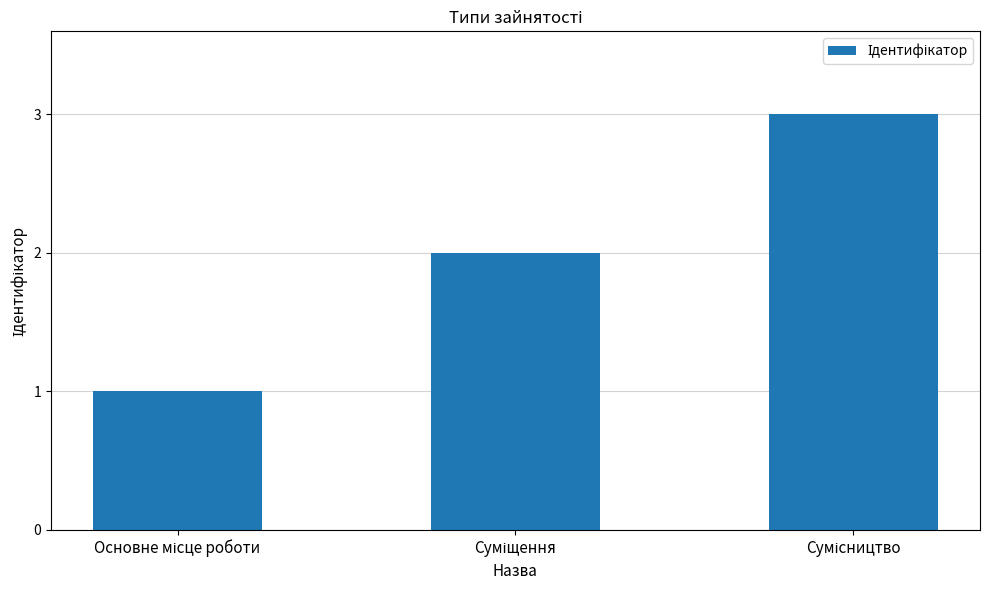

What is the sum of all values?

6